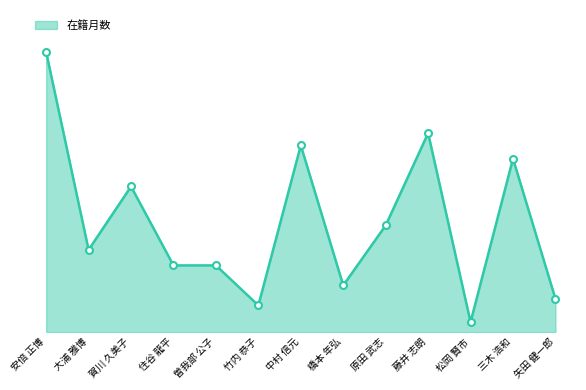

What is the sum of all values?

1281